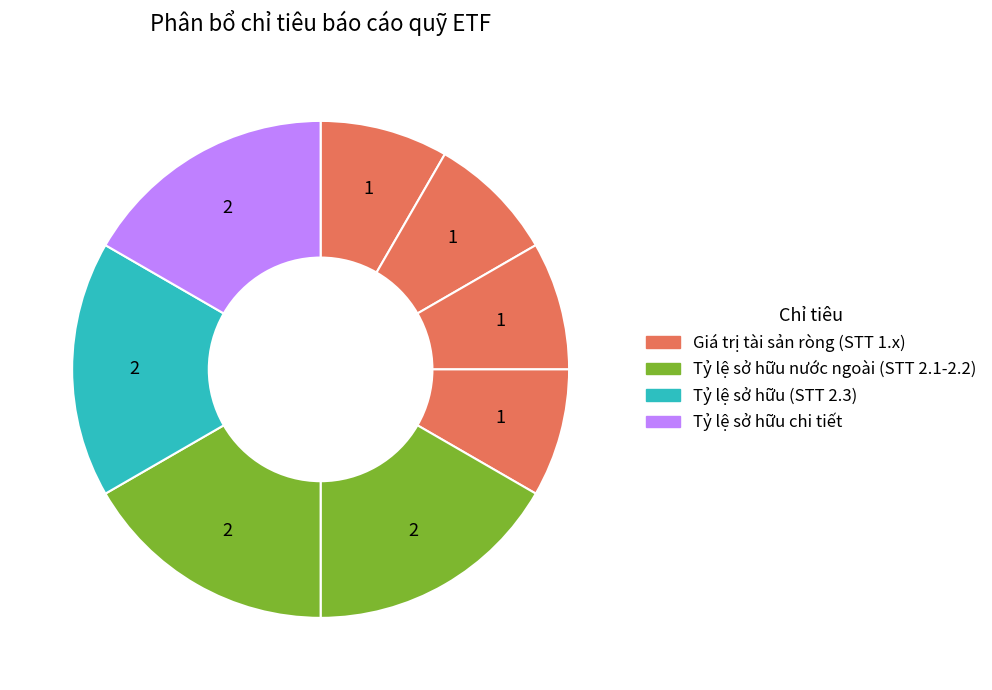

Count the number of slices in the pie.

8